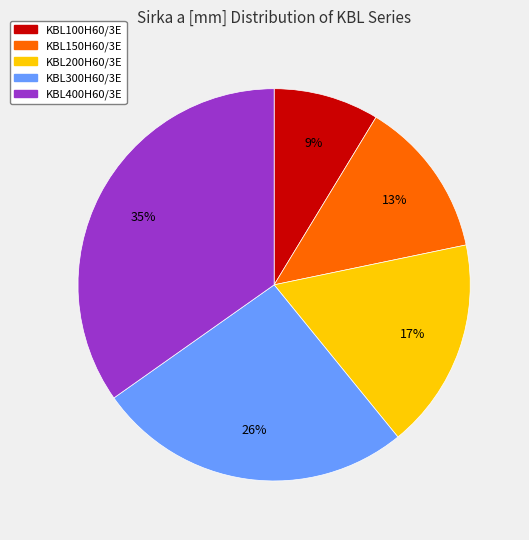

Is the sum of KBL100H60/3E and KBL200H60/3E greater than half?

No